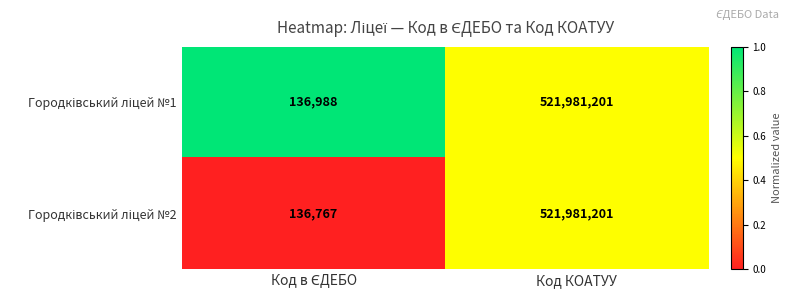

Which label corresponds to the largest value in the chart?

Код КОАТУУ